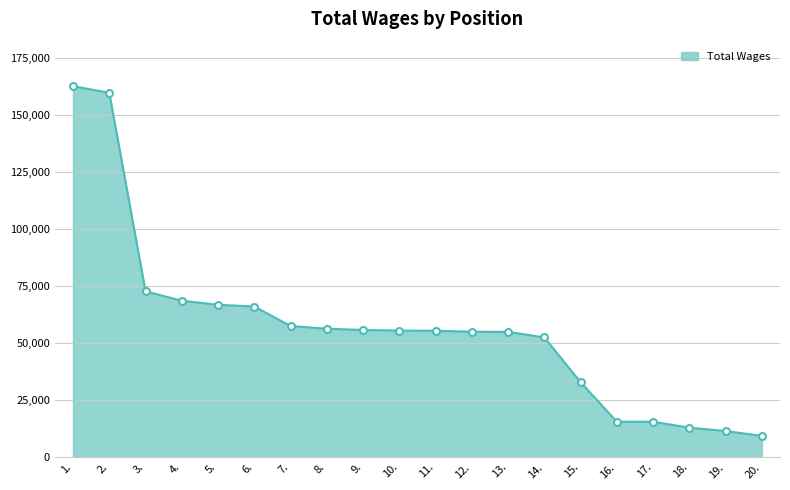

The value at 11. is 14478. True or false?

False